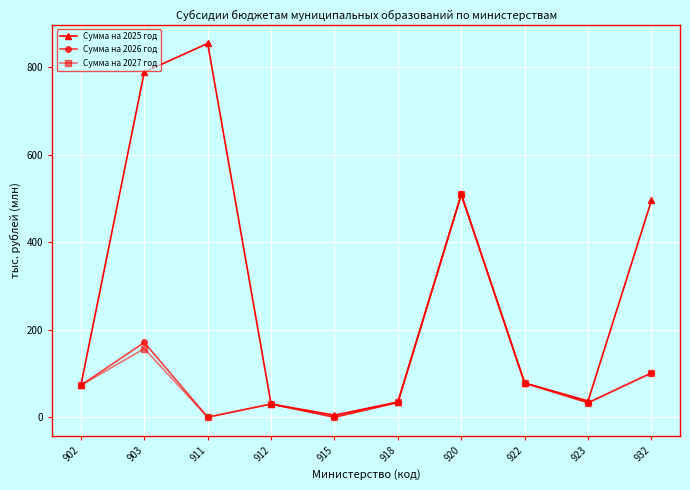

True or false: Сумма на 2026 год has a value of 77.9 at 922.

True